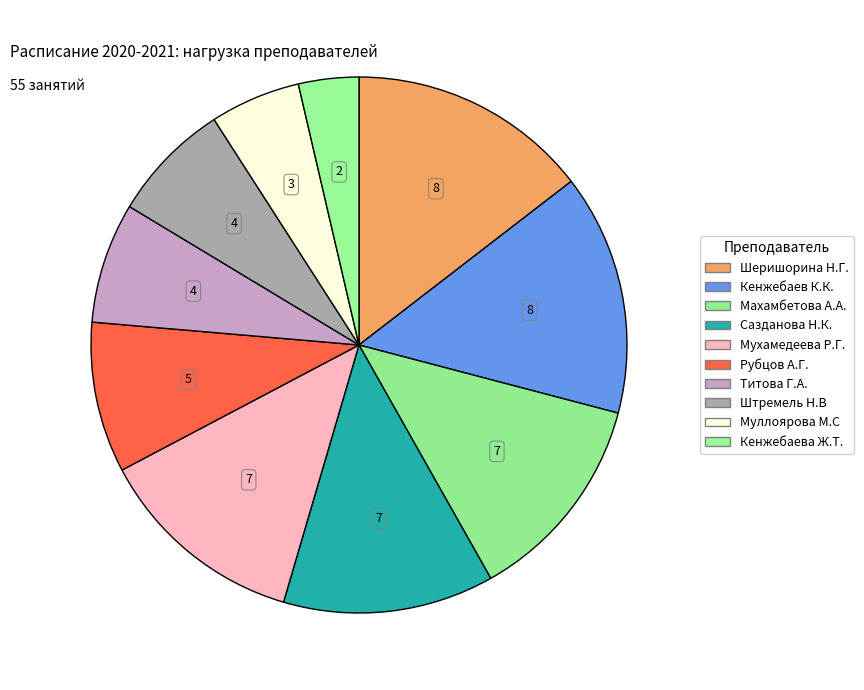

To the nearest percent, what is the difference between the largest and smallest slice percentages?

11%